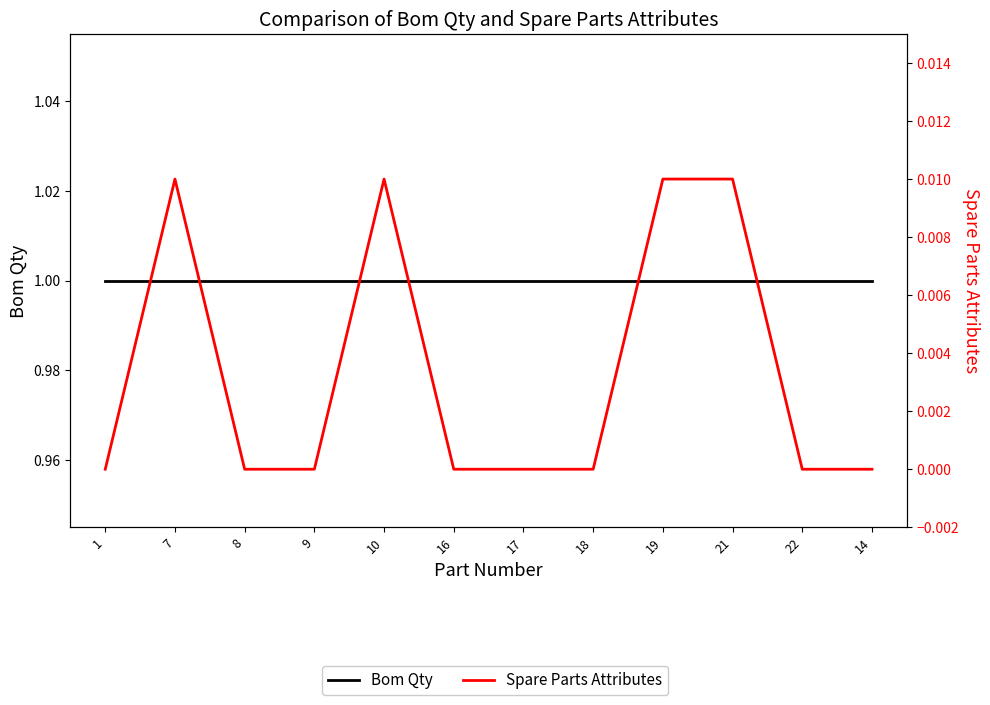

Reading left to right, what are all the values shown in this chart?

Bom Qty: 1.0	1.0	1.0	1.0	1.0	1.0	1.0	1.0	1.0	1.0	1.0	1.0
Spare Parts Attributes: 0.0	0.0	0.0	0.0	0.0	0.0	0.0	0.0	0.0	0.0	0.0	0.0